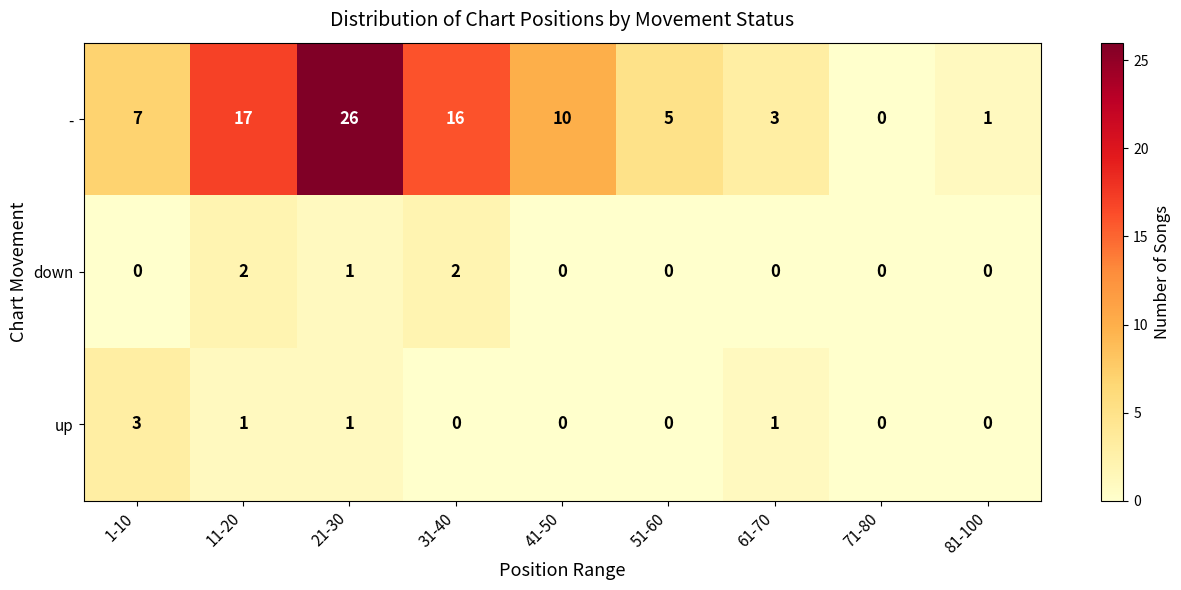

Is it true that - equals 36 at 21-30?

False